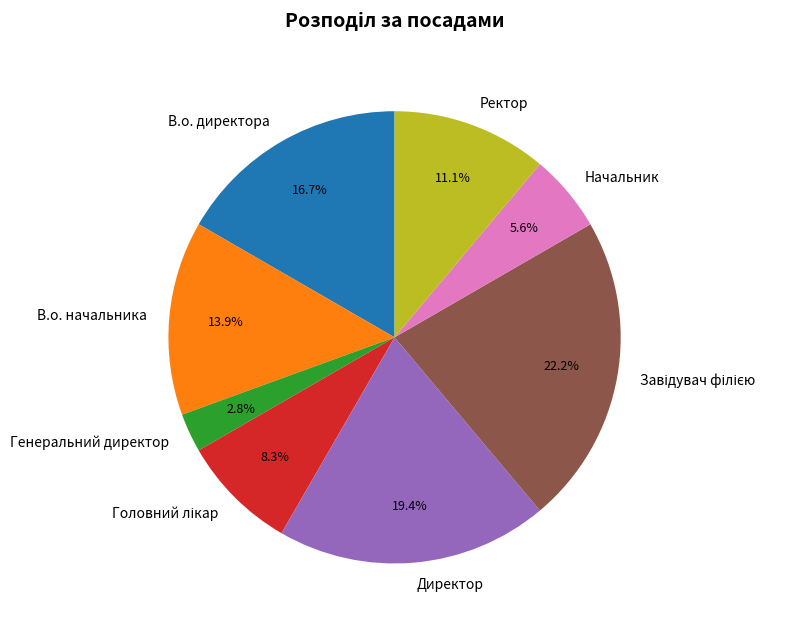

Do В.о. директора and Ректор together represent more than half of the pie?

No